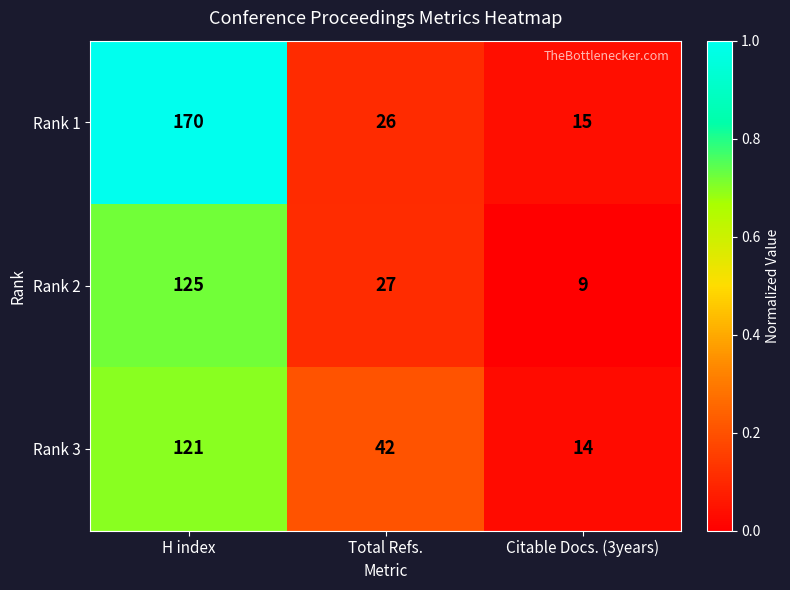

The Rank 2 series shows 27 at Total Refs.. True or false?

True